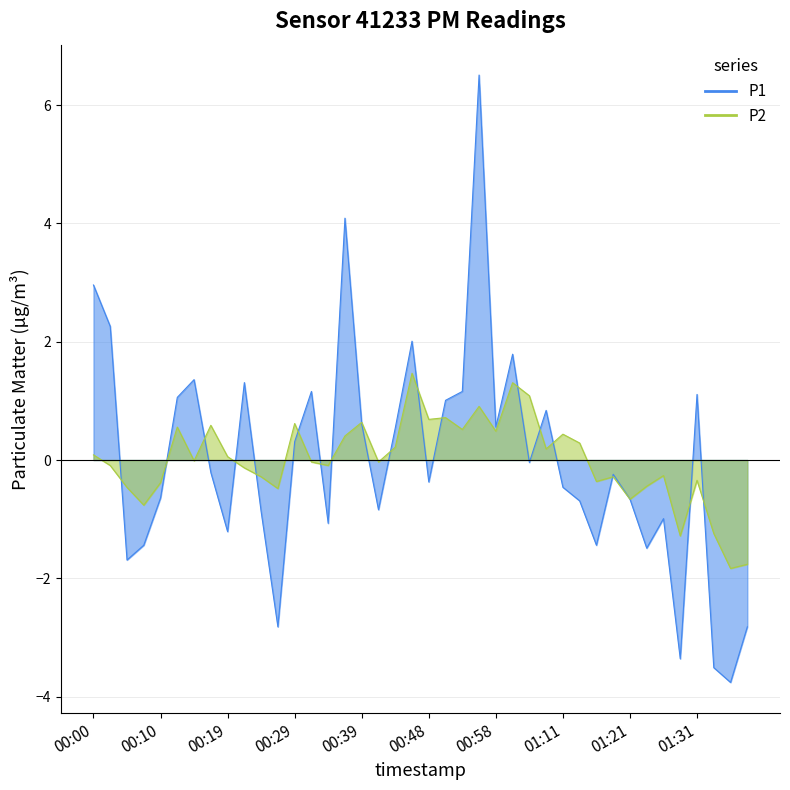

Between which two adjacent categories do P2 and P1 first intersect?

00:02 and 00:05